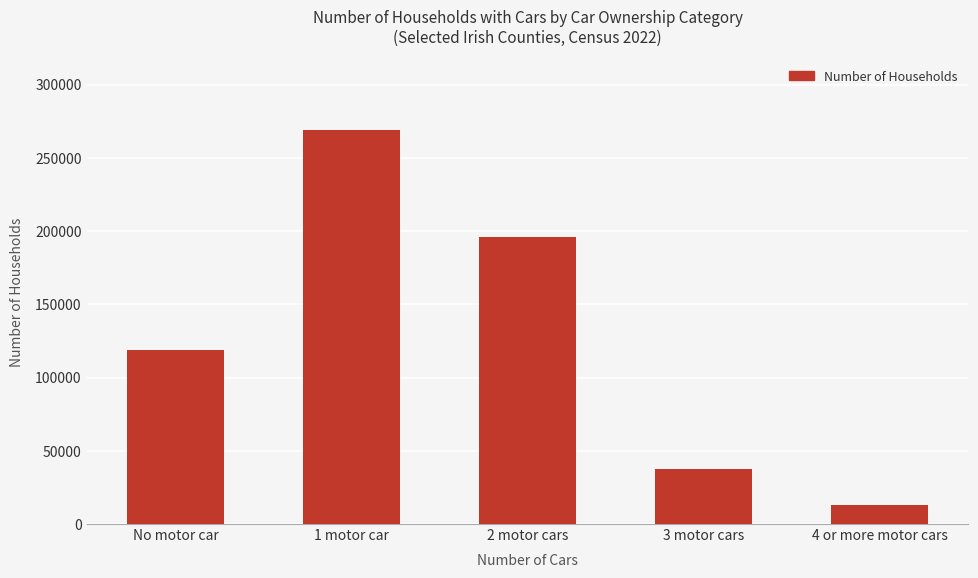

What is the greatest value displayed?

269094